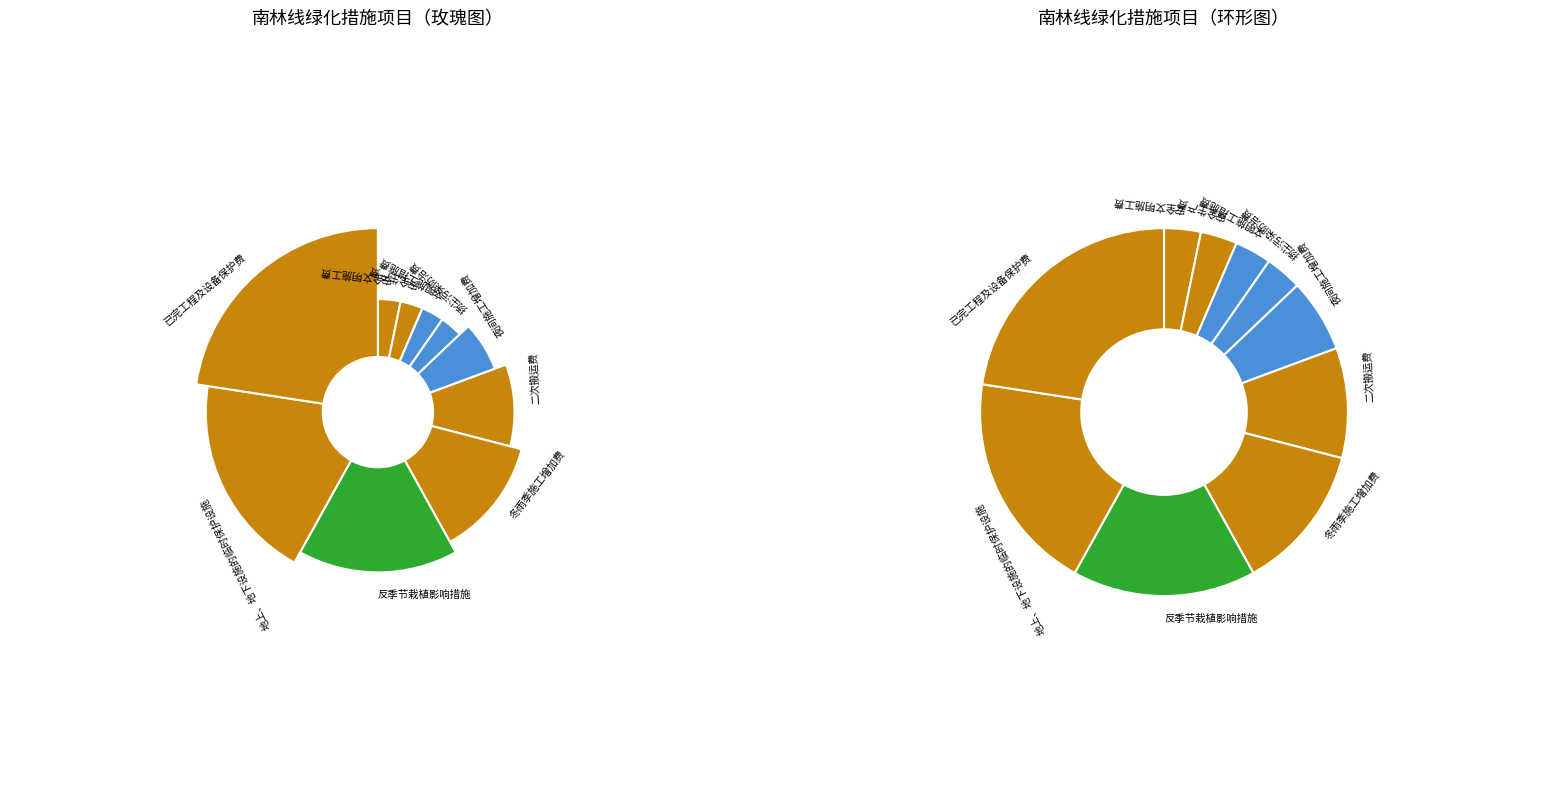

Between 文明施工措施费 and 扬尘污染防治费, which is larger?

文明施工措施费